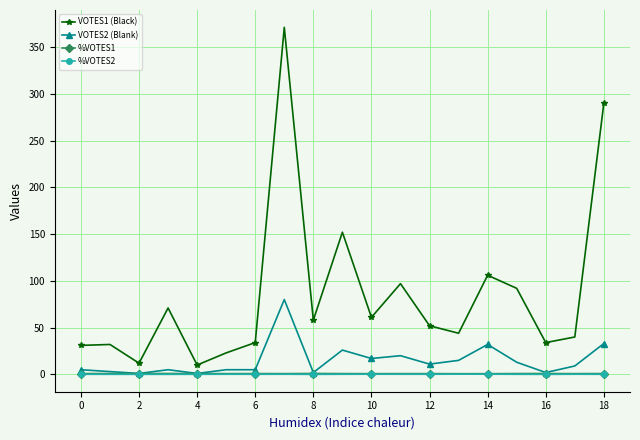

What is the value of the VOTES1 (Black) point at the 17th from the left?

34.0